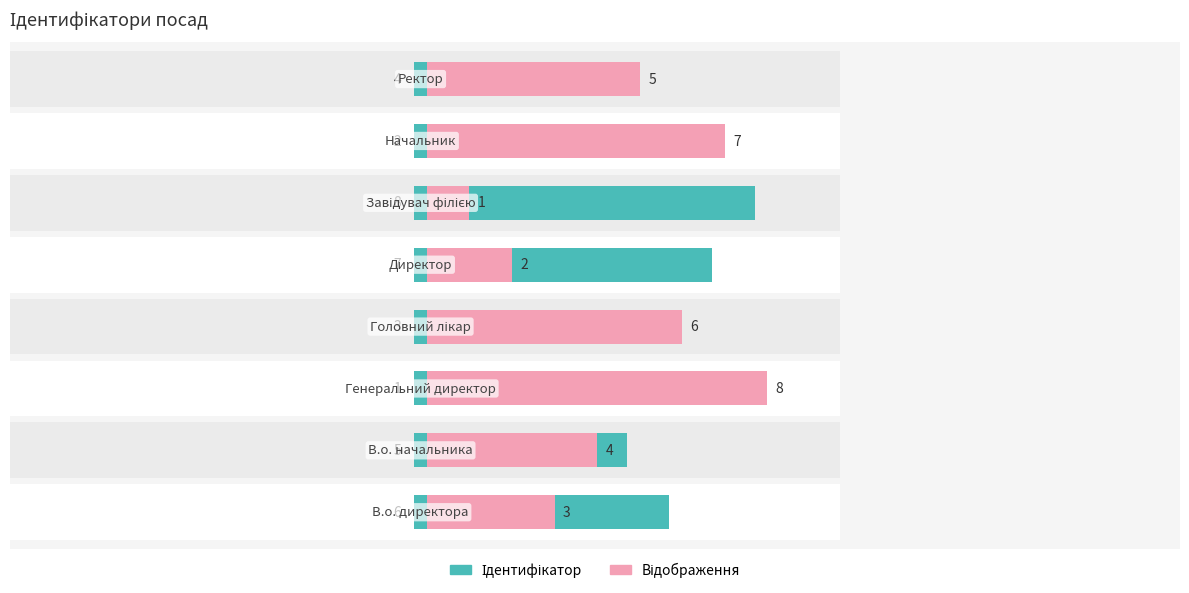

Reading left to right, list all the values displayed in this chart.

Ідентифікатор: 6.0	5.0	1.0	3.0	7.0	8.0	2.0	4.0
Відображення: 3.0	4.0	8.0	6.0	2.0	1.0	7.0	5.0